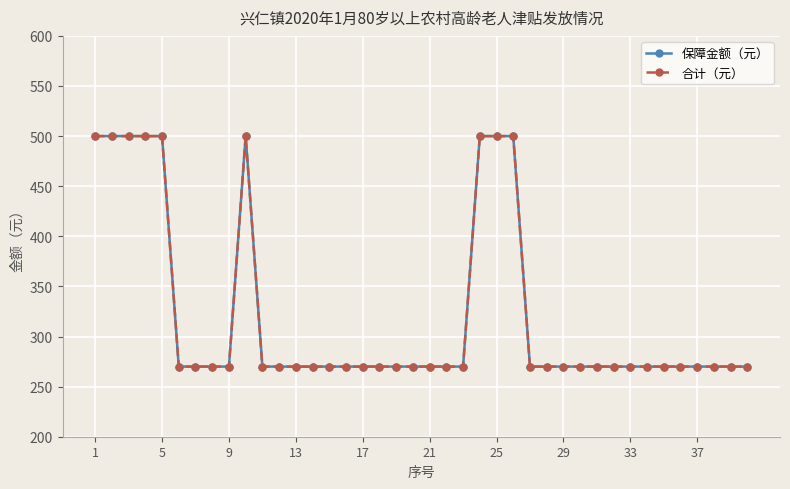

Is this an area chart (filled region under the line)?

No